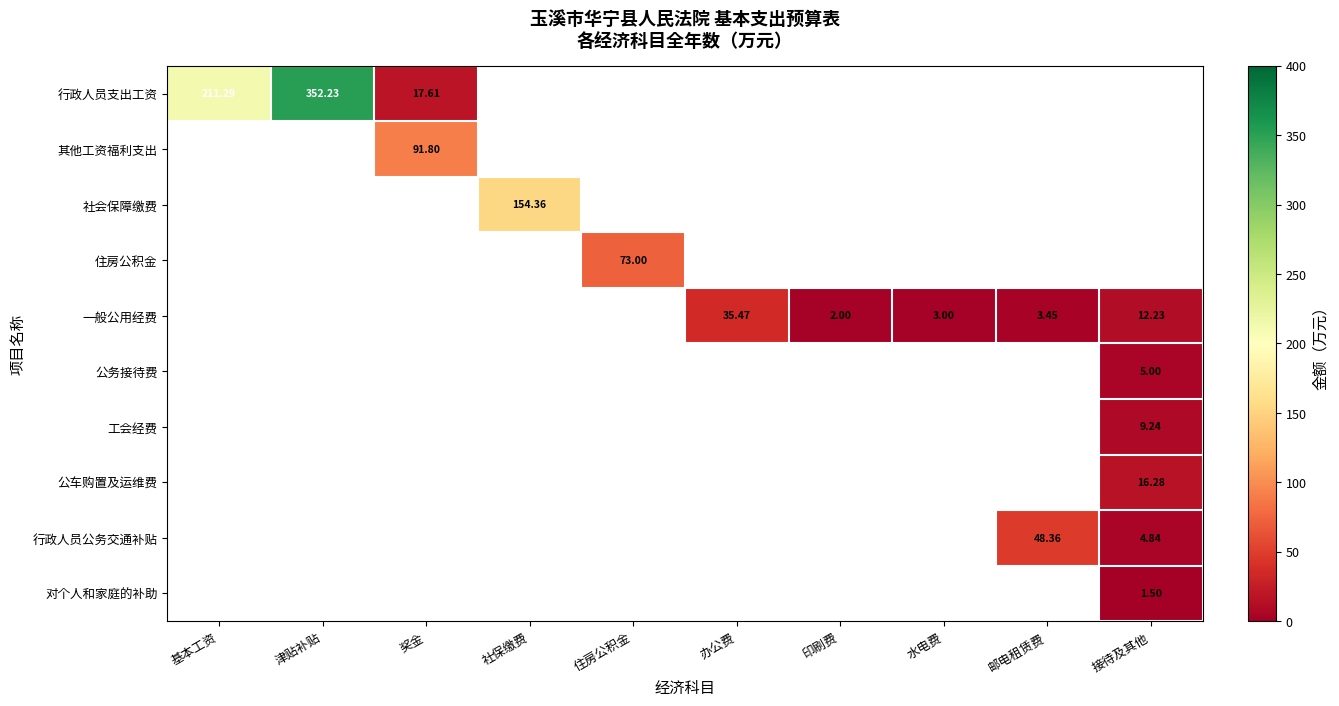

Which category has the highest value across all series?

津贴补贴